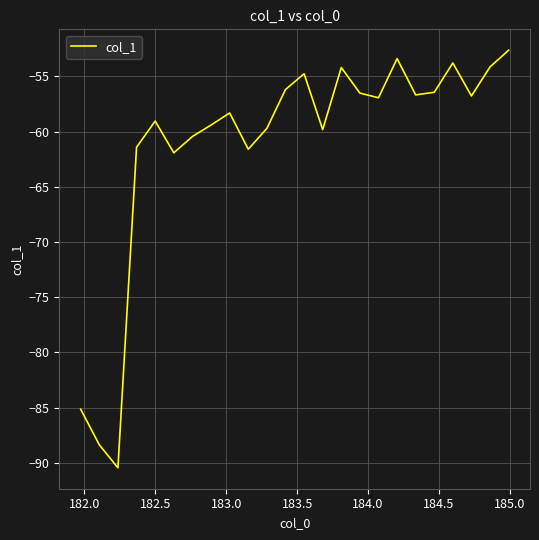

What is the difference between the maximum and minimum values?

37.8